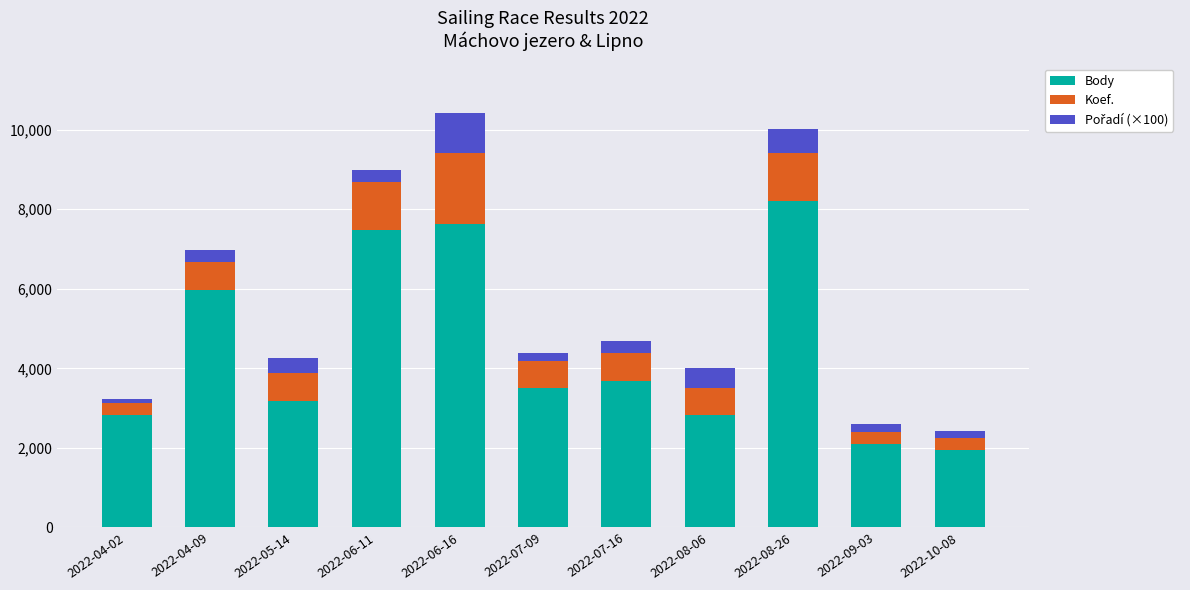

What is the minimum value for Body?

1935